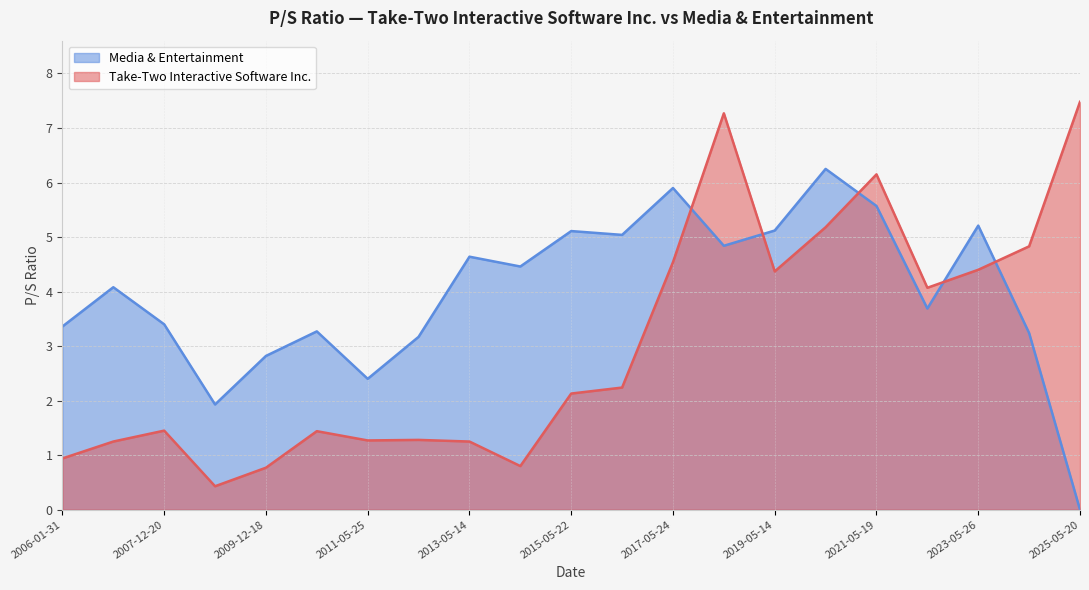

Where is the first local maximum for Media & Entertainment?

2007-02-28